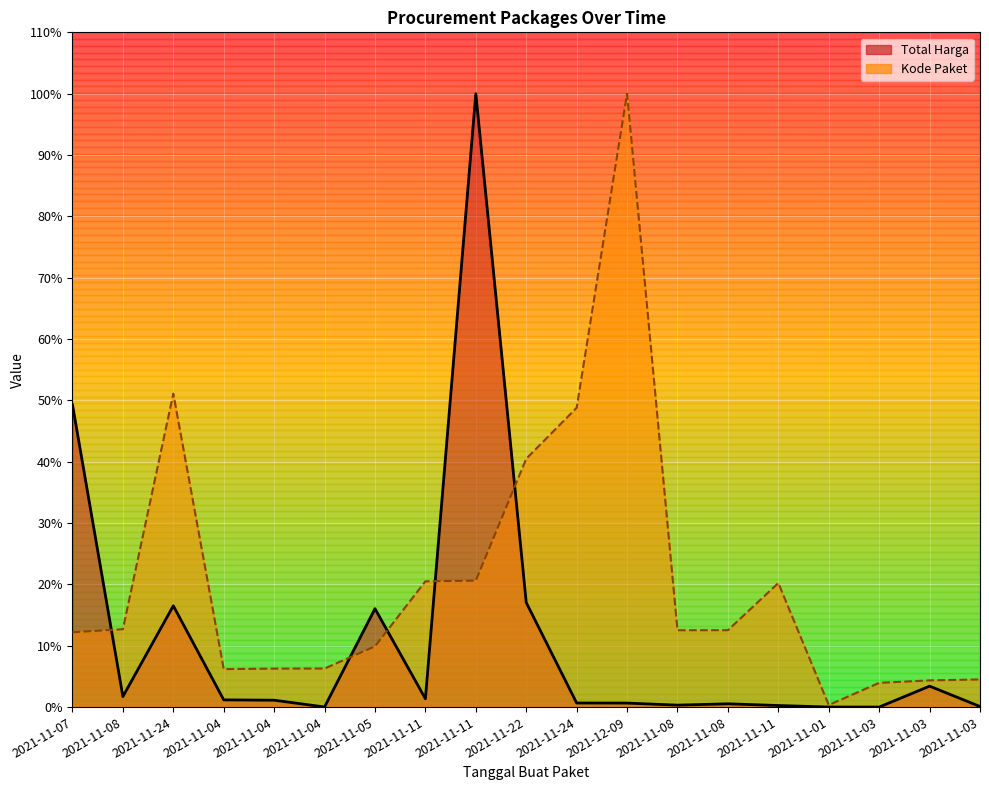

What is the total value across all series at 2021-11-04?

7.4